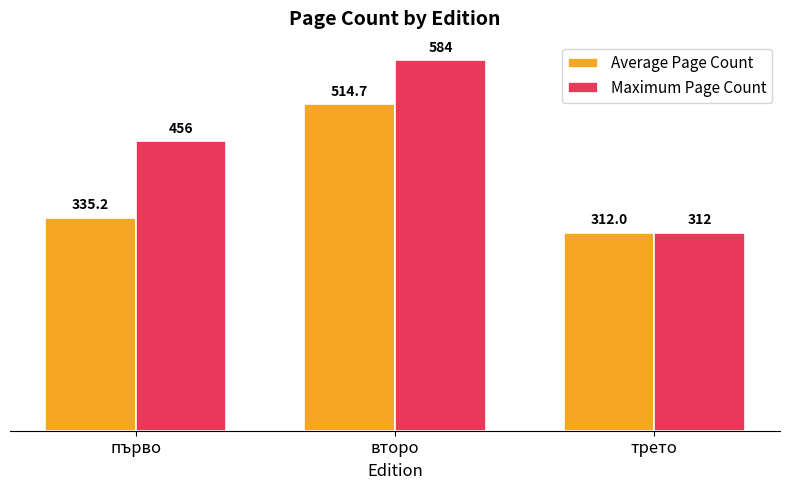

What is the label of the 3rd bar from the left?

трето